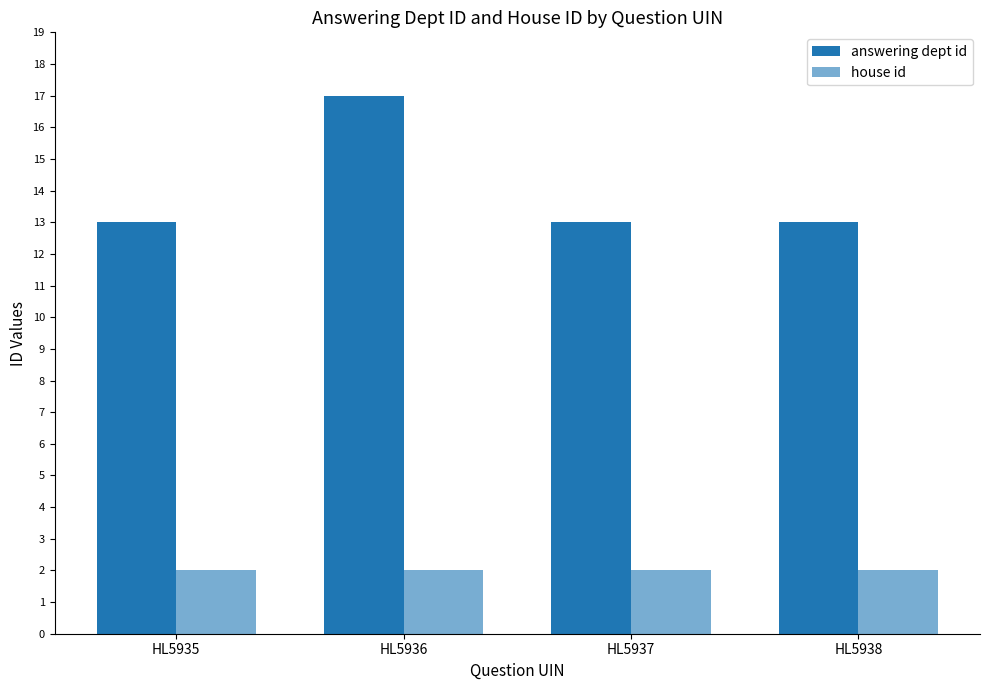

How many groups of bars are there?

4